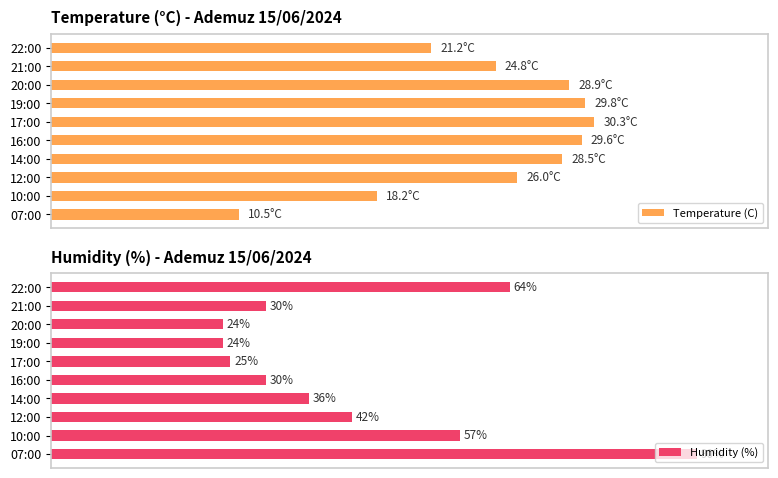

Does the chart contain stacked bars?

No